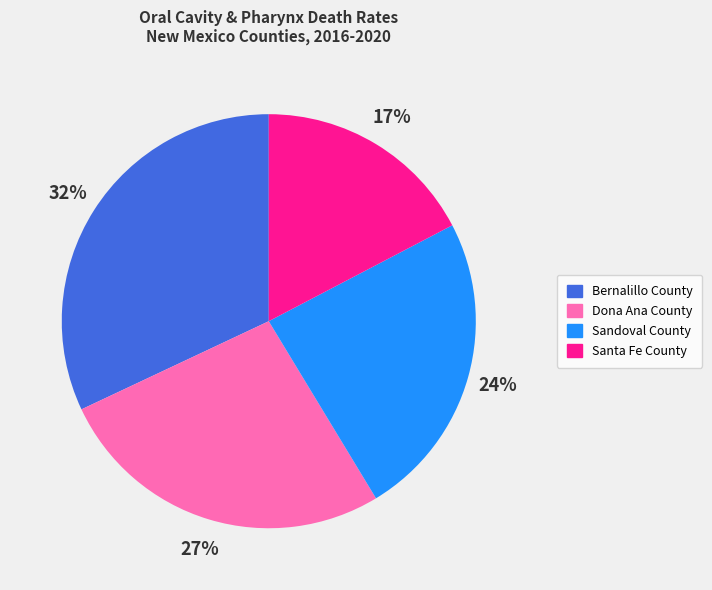

Rank the categories by value from lowest to highest.

Santa Fe County, Sandoval County, Dona Ana County, Bernalillo County